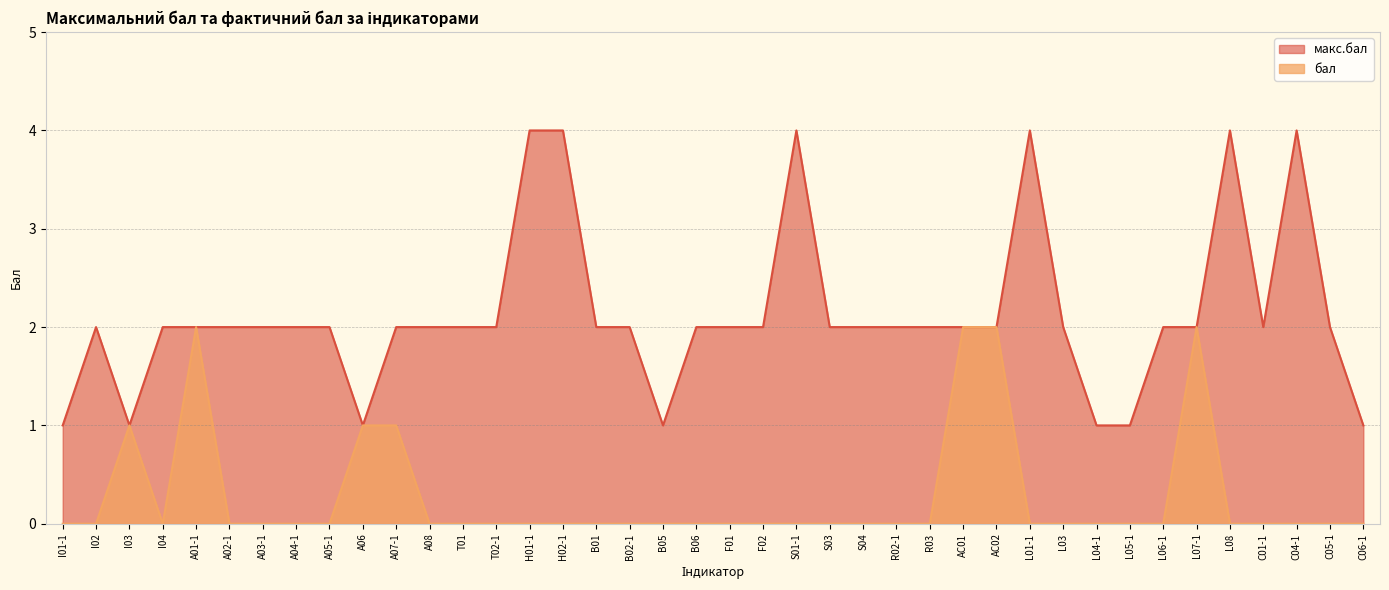

What is the label of the 2nd point from the right?

C05-1